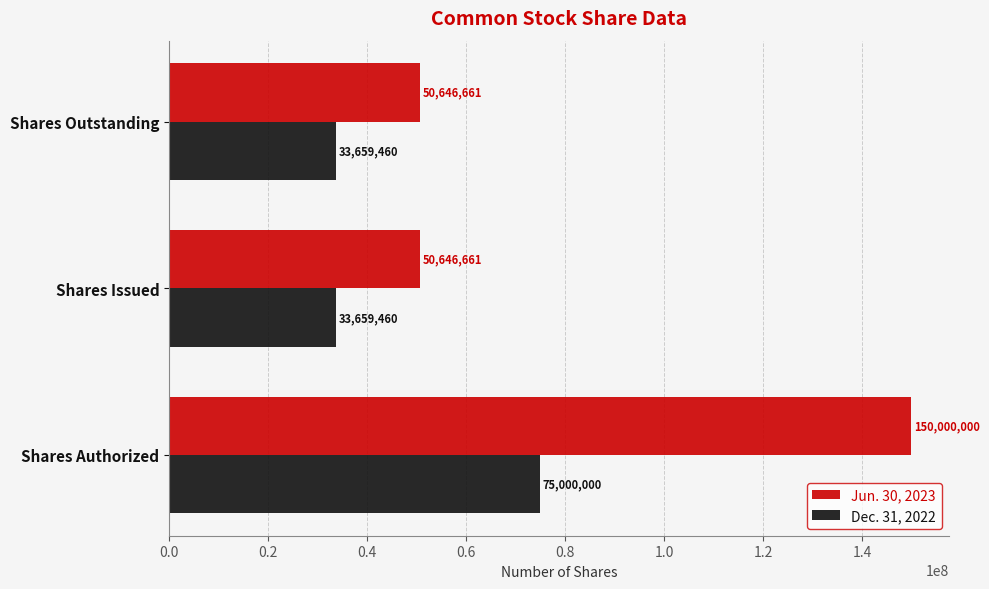

Which series has the largest range (max minus min)?

Jun. 30, 2023